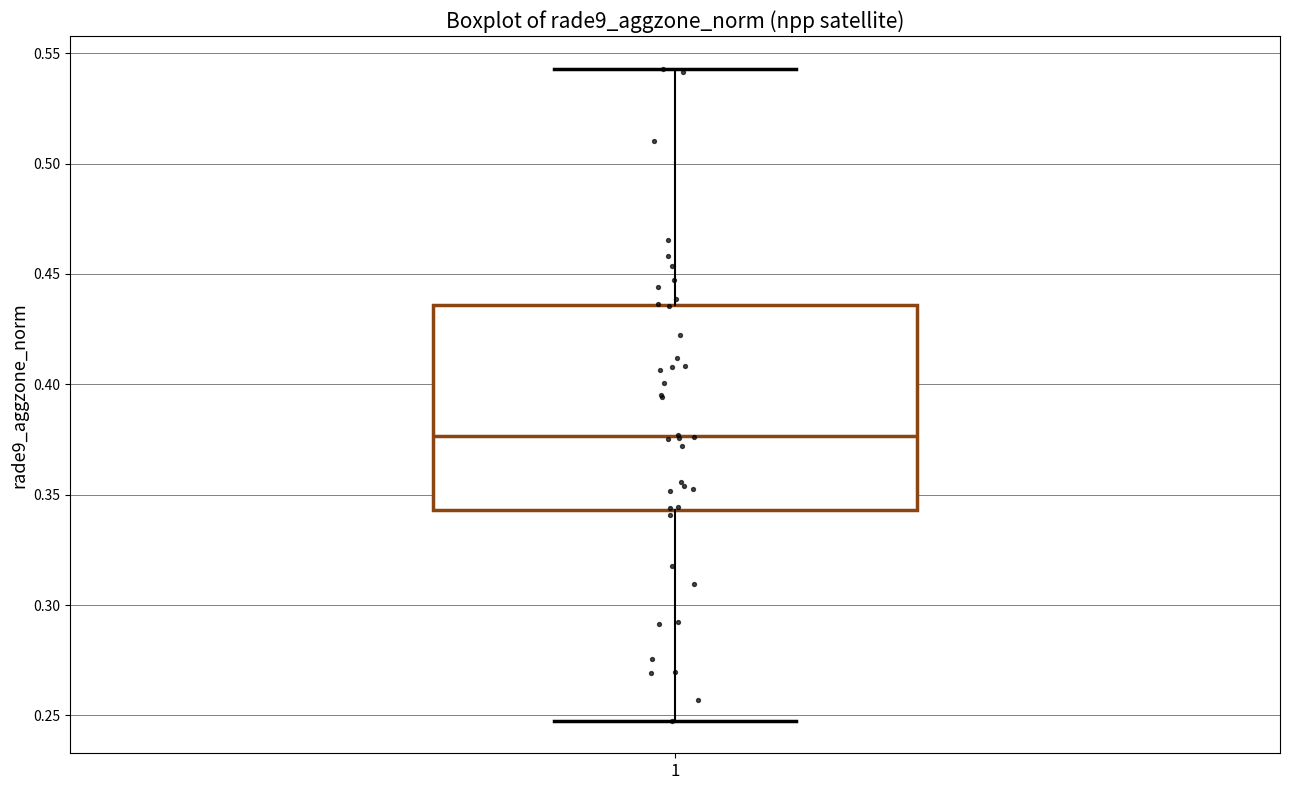

Read this box plot against the y-axis: the position of the median line, the range covered by the box, and the ends of both whiskers. The values are not printed on the chart, so give them approximately, as read against the axis.

median 0.375, box 0.345 to 0.435, whiskers 0.250 to 0.545